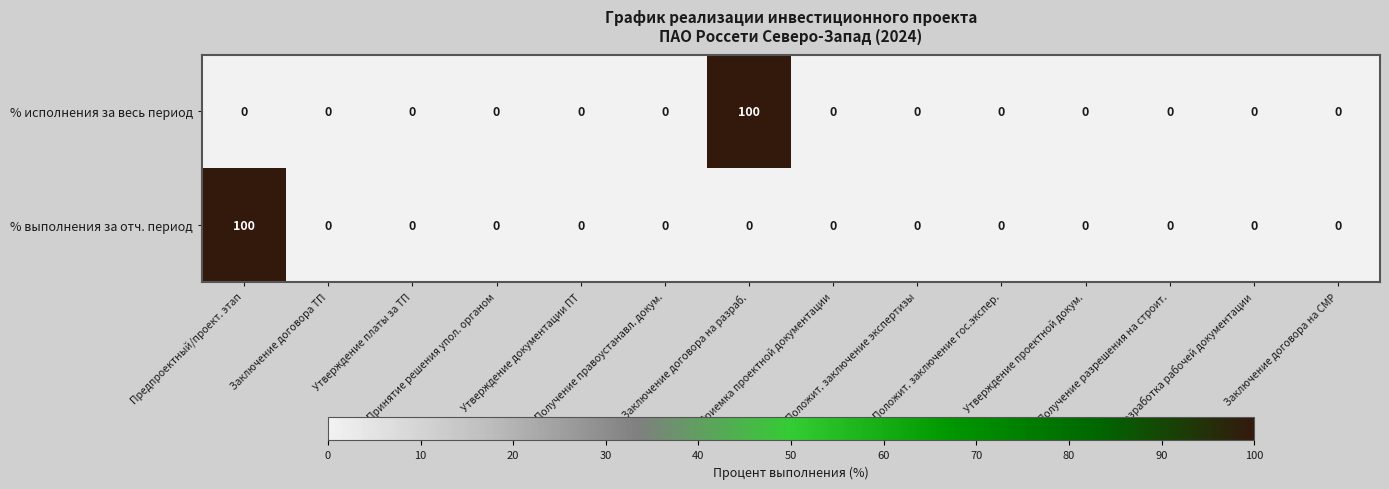

What is the sum of all % исполнения за весь период values?

100